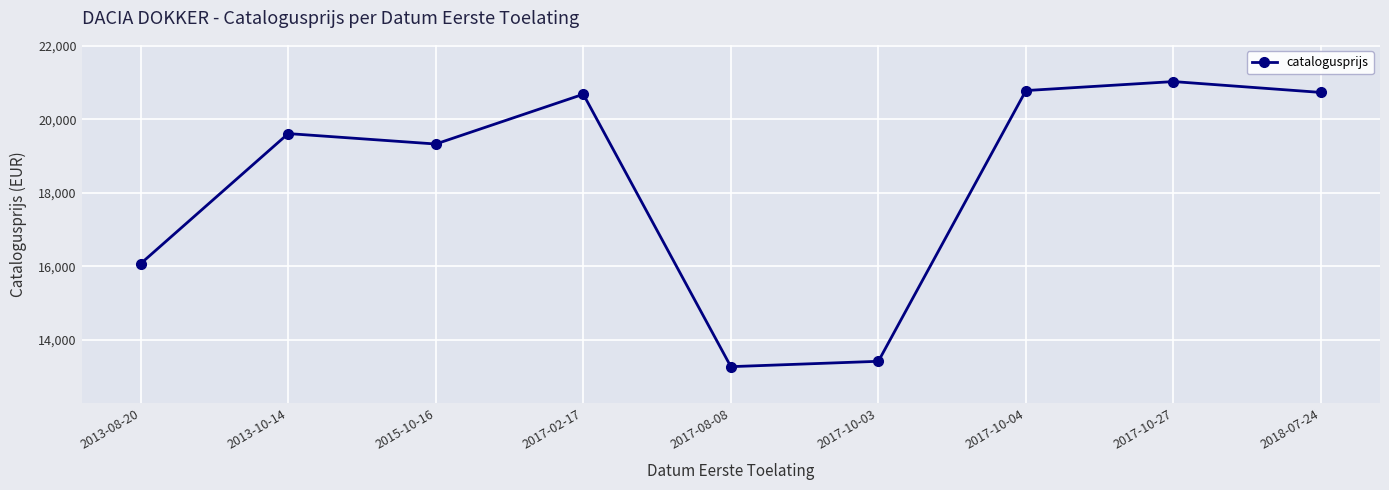

Is it true that the value at 2017-10-27 is 8737?

False